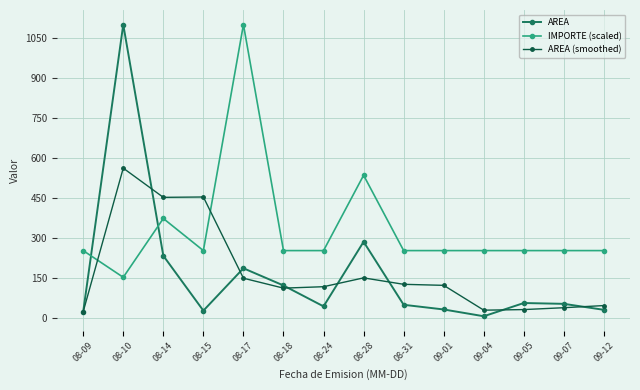

Rank the series at 08-10 from lowest to highest value.

IMPORTE (scaled), AREA (smoothed), AREA